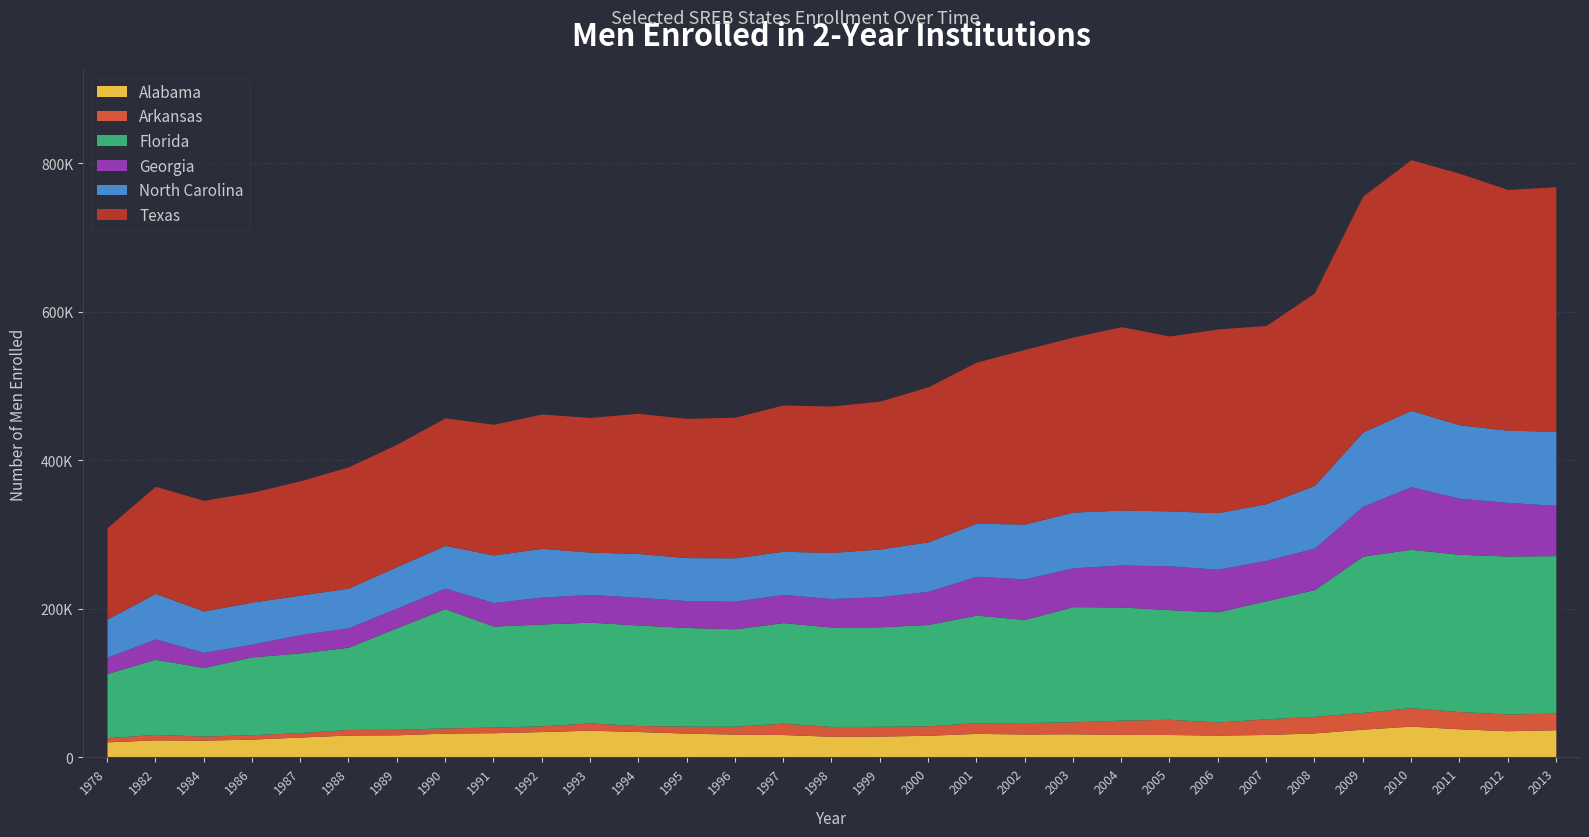

True or false: Georgia and North Carolina cross at least once.

False